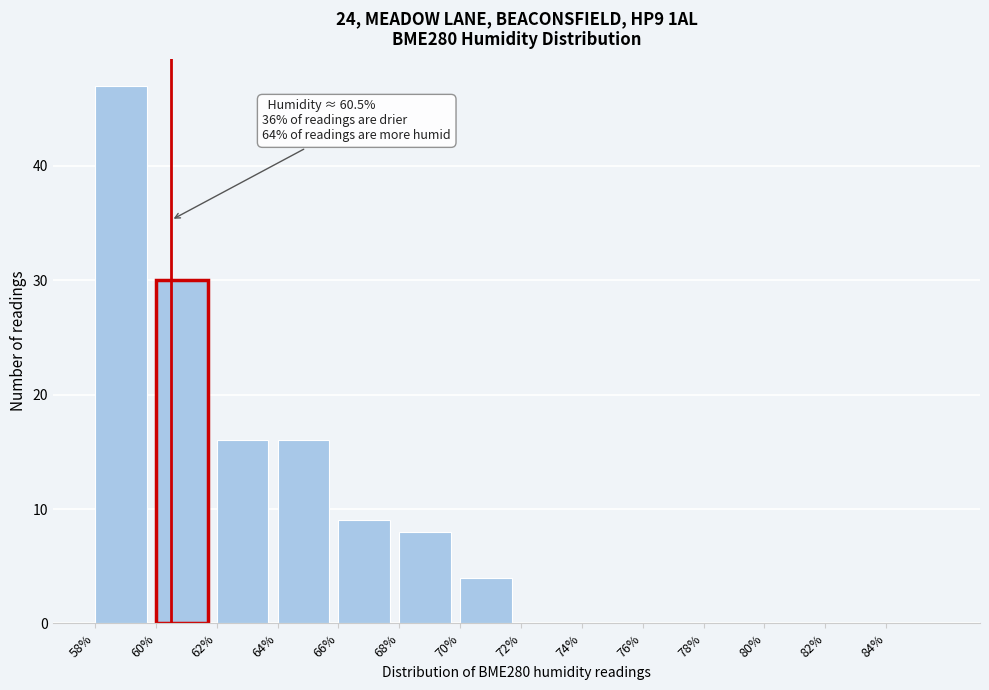

Which range on the x-axis has the tallest bar?

58 to 60